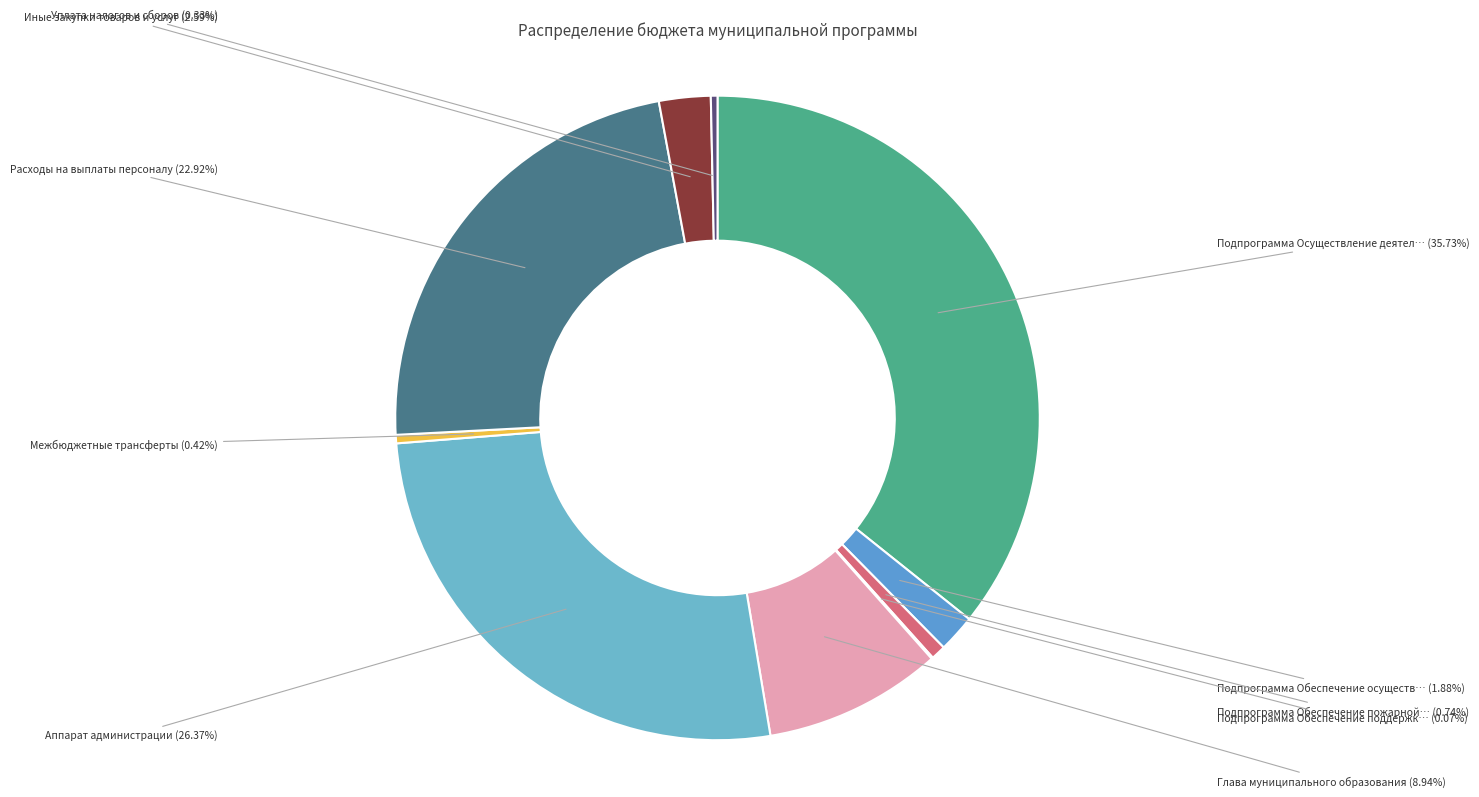

How many segments does this pie chart have?

10